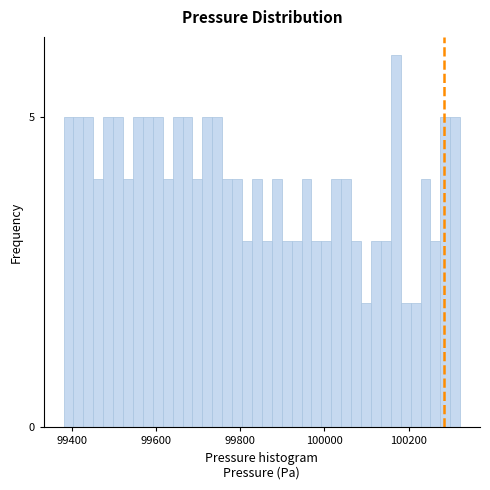

Around what value on the x-axis is the tallest bar? Give the approximate position of its centre, as read against the axis.

100160